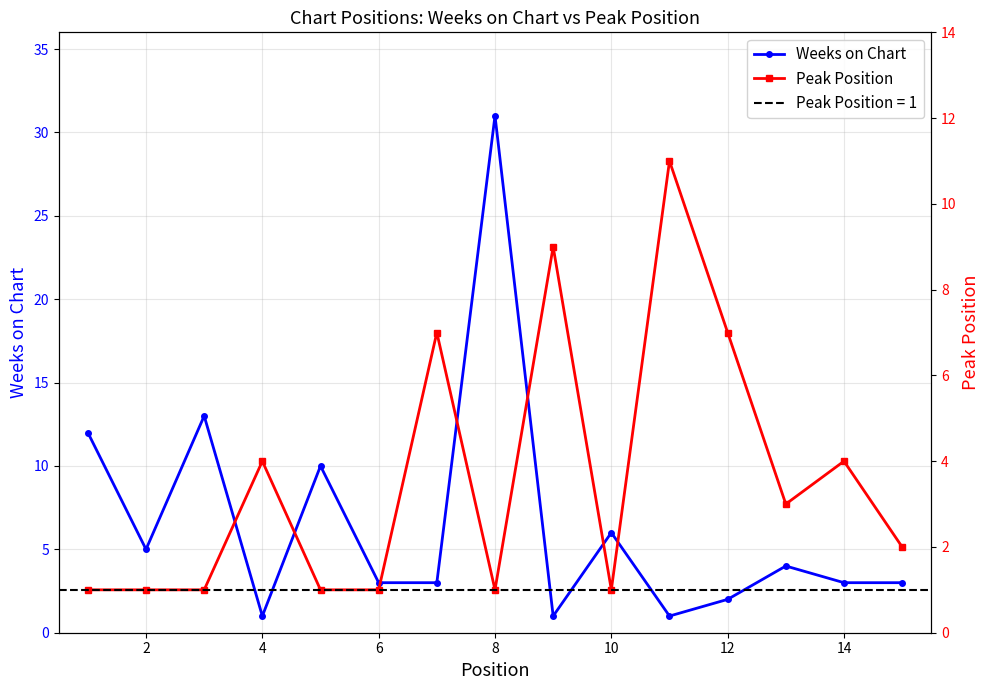

How many Peak Position values are between 1 and 7?

13